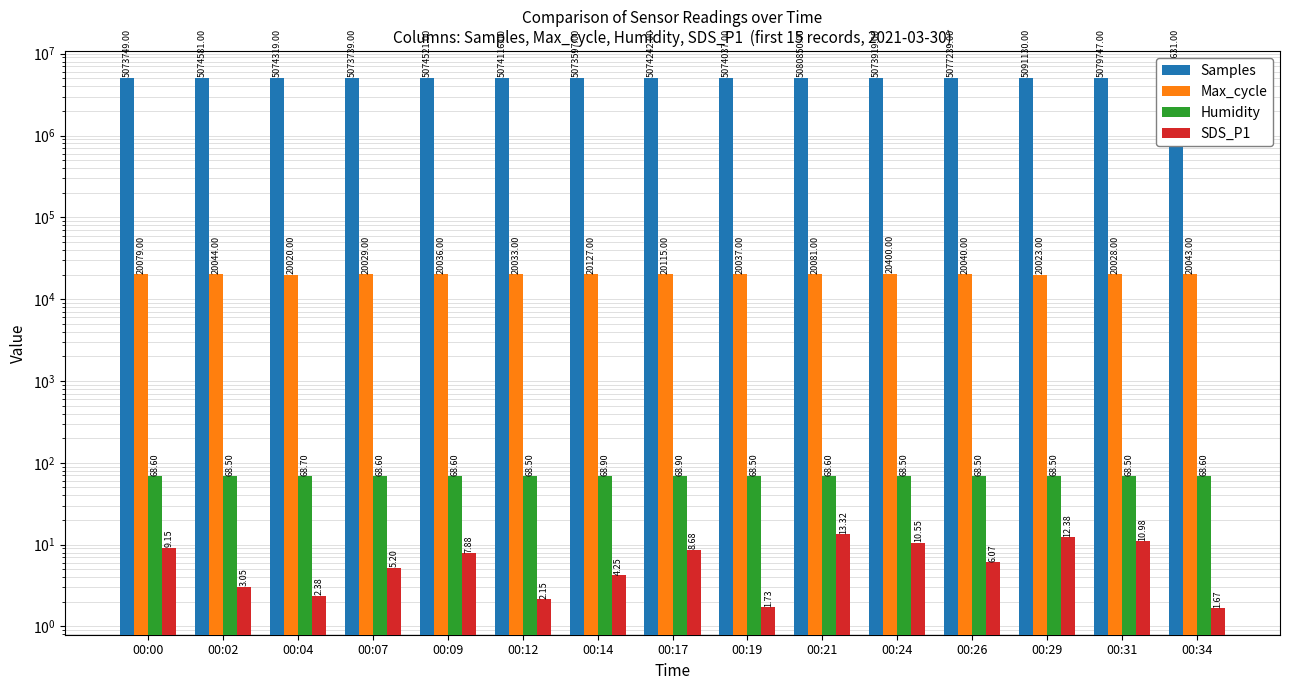

Reading left to right, list all the values displayed in this chart.

Samples: 00:00=5073749.0	00:02=5074581.0	00:04=5074319.0	00:07=5073739.0	00:09=5074521.0	00:12=5074116.0	00:14=5073597.0	00:17=5074242.0	00:19=5074037.0	00:21=5080850.0	00:24=5073919.0	00:26=5077239.0	00:29=5091130.0	00:31=5079747.0	00:34=5085631.0
Max_cycle: 00:00=20079.0	00:02=20044.0	00:04=20020.0	00:07=20029.0	00:09=20036.0	00:12=20033.0	00:14=20127.0	00:17=20115.0	00:19=20037.0	00:21=20081.0	00:24=20400.0	00:26=20040.0	00:29=20023.0	00:31=20028.0	00:34=20043.0
Humidity: 00:00=68.6	00:02=68.5	00:04=68.7	00:07=68.6	00:09=68.6	00:12=68.5	00:14=68.9	00:17=68.9	00:19=68.5	00:21=68.6	00:24=68.5	00:26=68.5	00:29=68.5	00:31=68.5	00:34=68.6
SDS_P1: 00:00=9.2	00:02=3.0	00:04=2.4	00:07=5.2	00:09=7.9	00:12=2.1	00:14=4.2	00:17=8.7	00:19=1.7	00:21=13.3	00:24=10.6	00:26=6.1	00:29=12.4	00:31=11.0	00:34=1.7